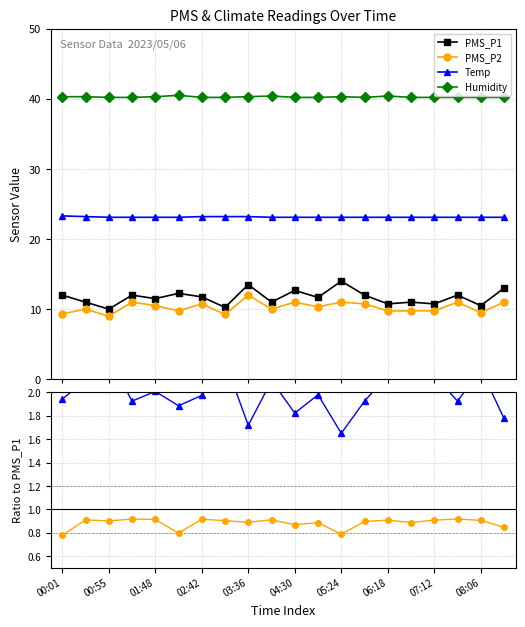

Is it true that Humidity equals 5.1 at 17?

False